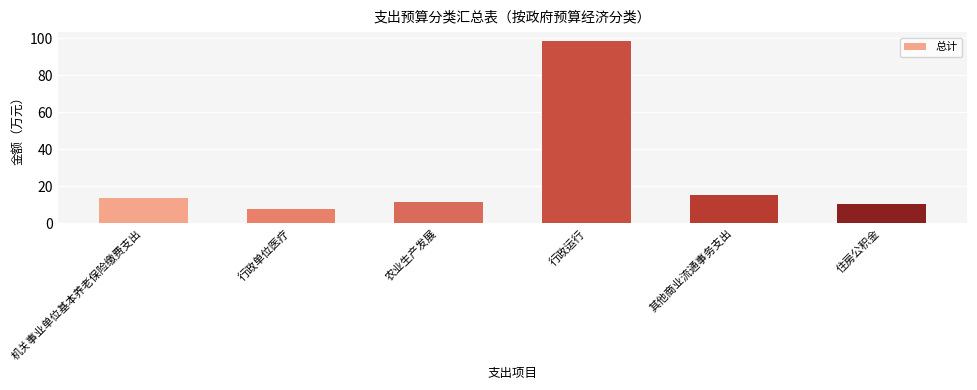

What position from the right is 机关事业单位基本养老保险缴费支出?

6